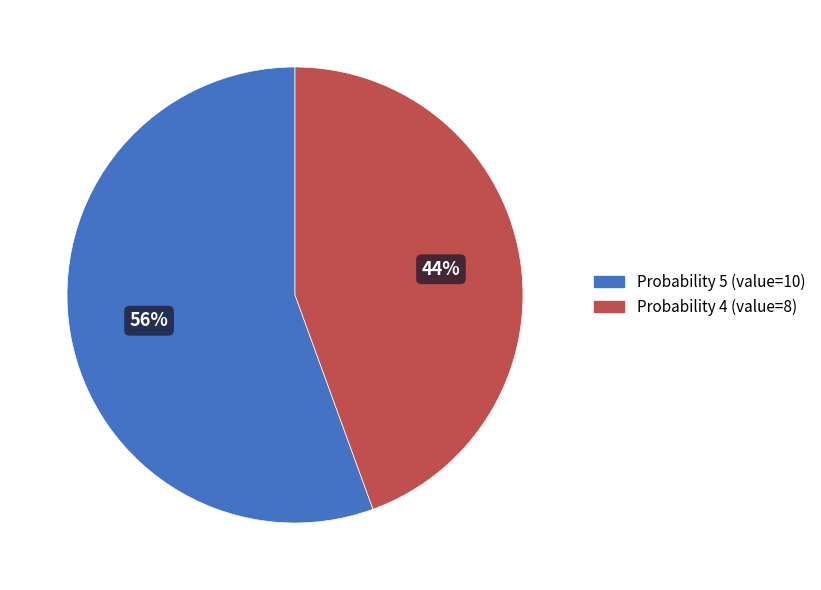

To the nearest percent, what is the average slice percentage?

50%